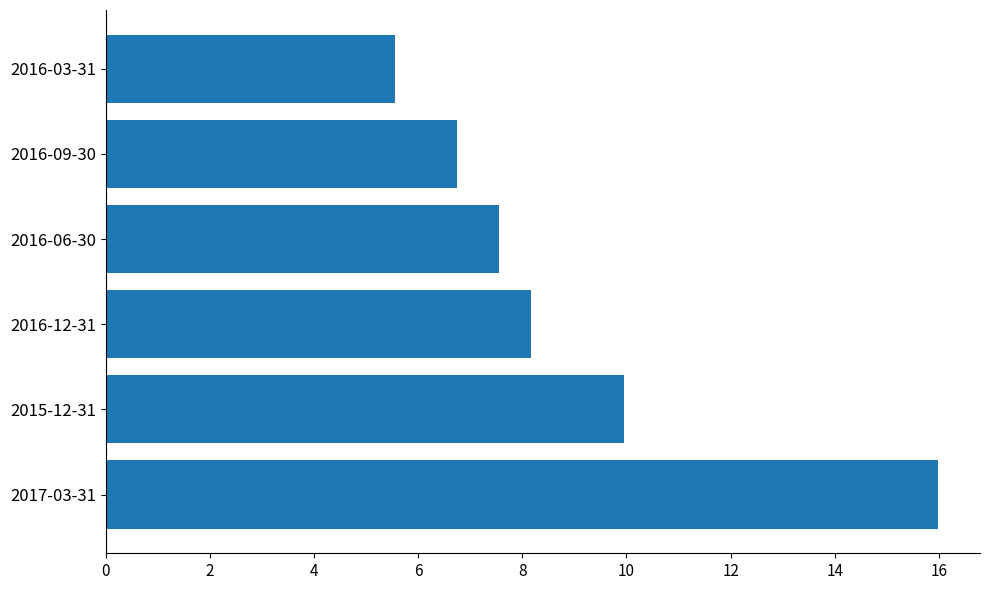

Is it true that the value at 2015-12-31 is 4.5?

False